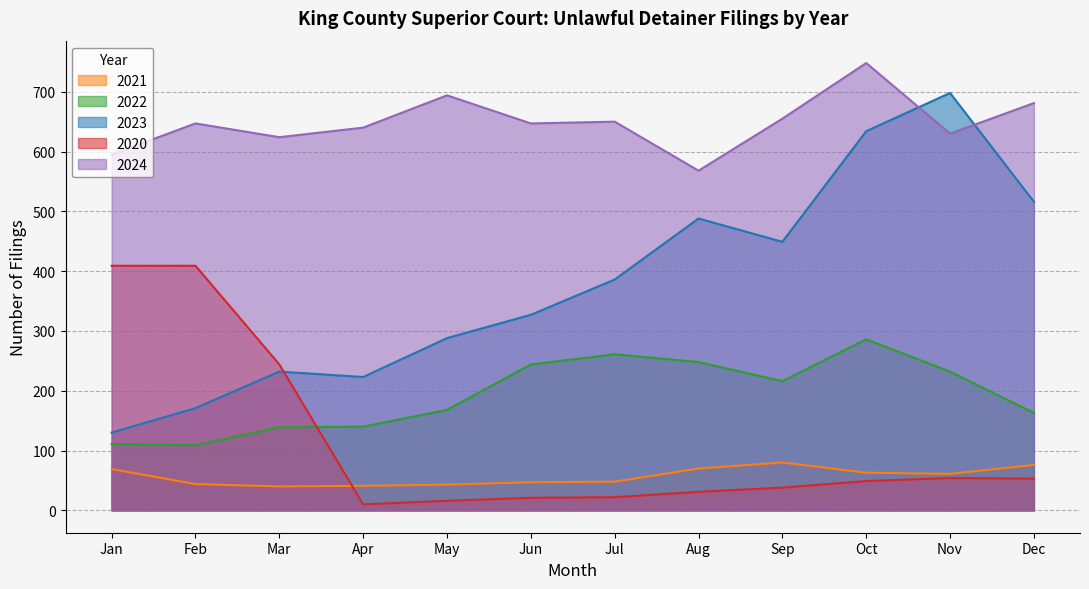

List the series in order of their peak value, highest first.

2024, 2023, 2020, 2022, 2021